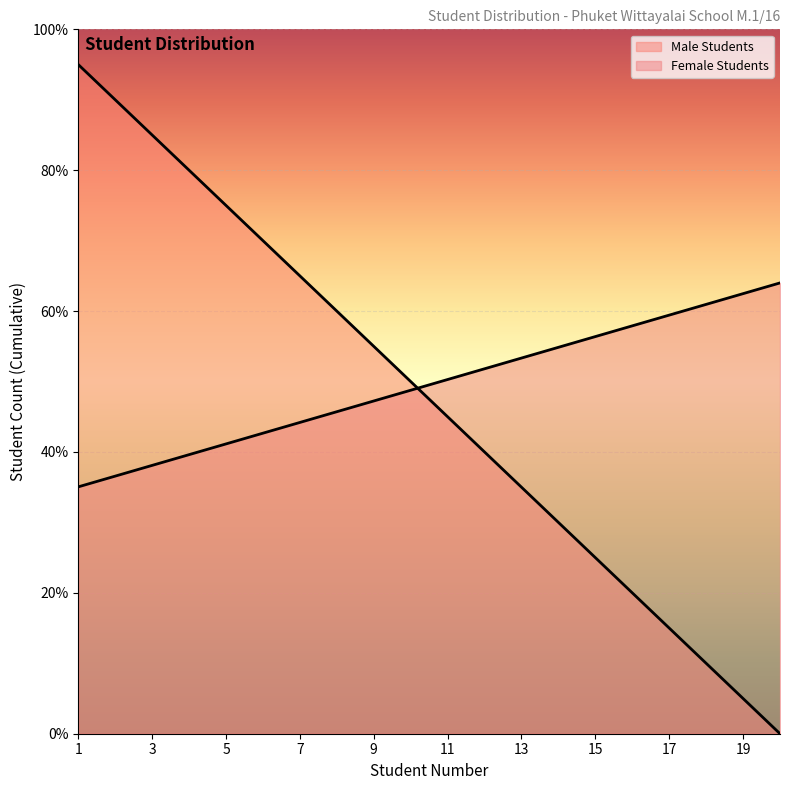

Where do Male Students and Female Students first cross each other?

10 and 11